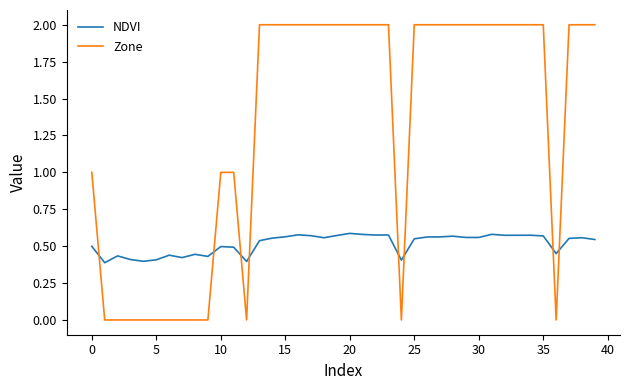

How many intersections are there between NDVI and Zone?

8